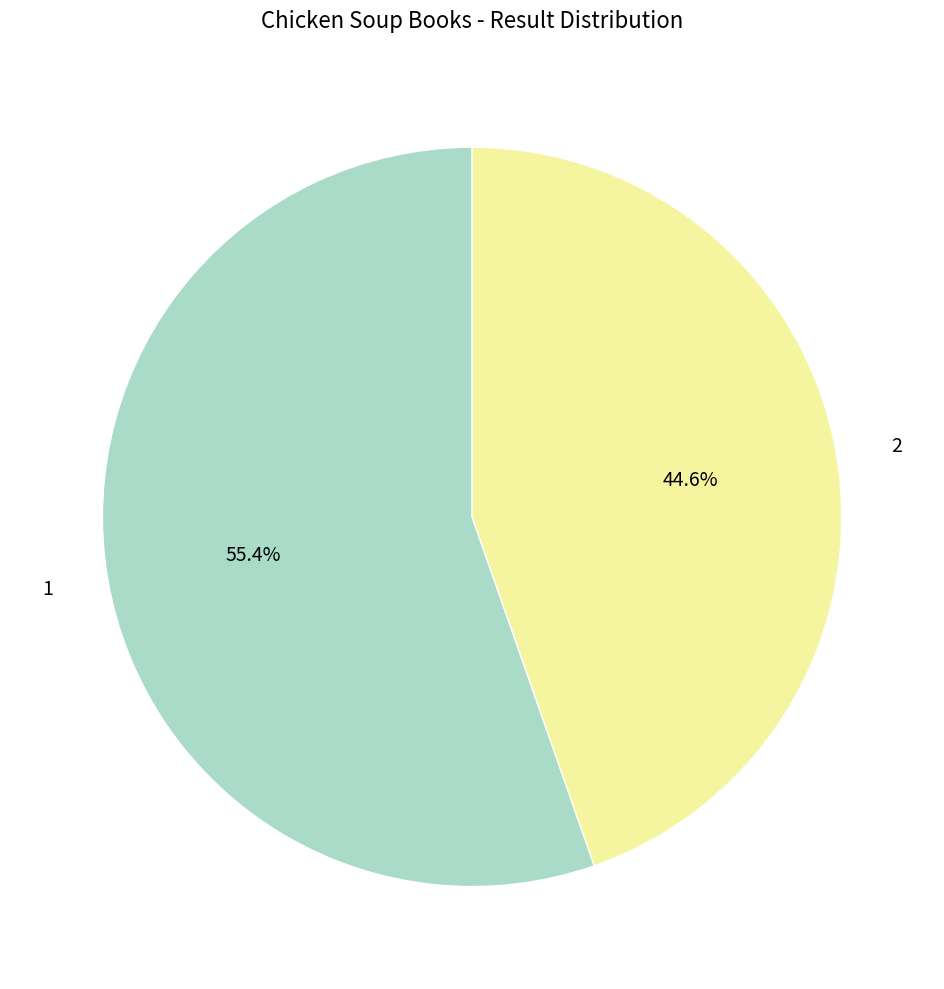

Is there any slice that represents more than half of the pie?

Yes